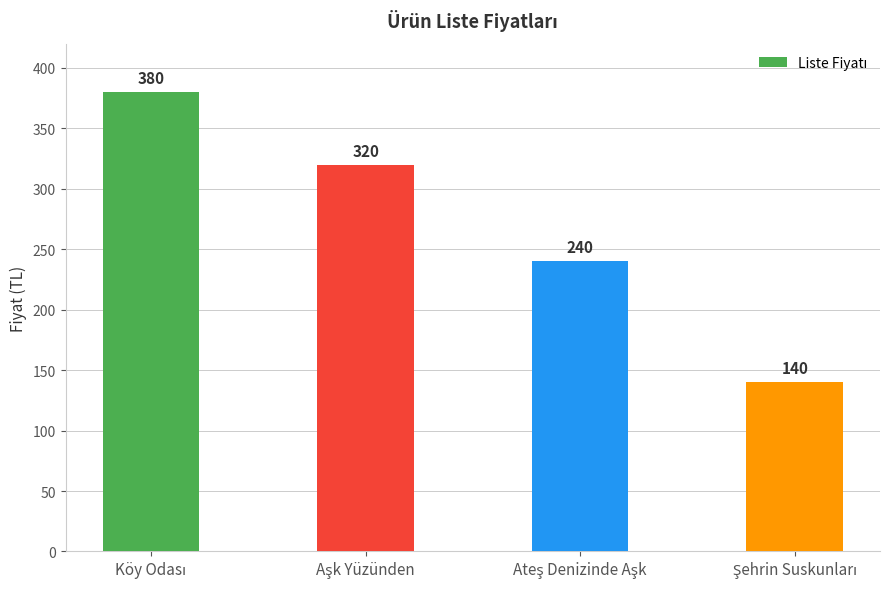

Count the values in the range 240 to 380.

3